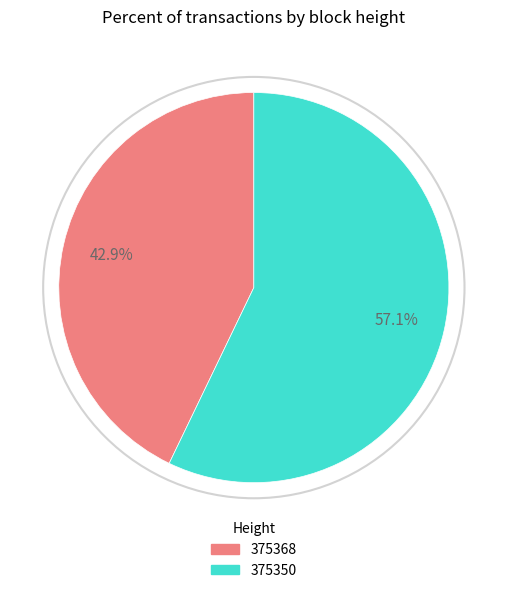

To the nearest percent, what is the difference between the 375350 and 375368 slice percentages?

14%